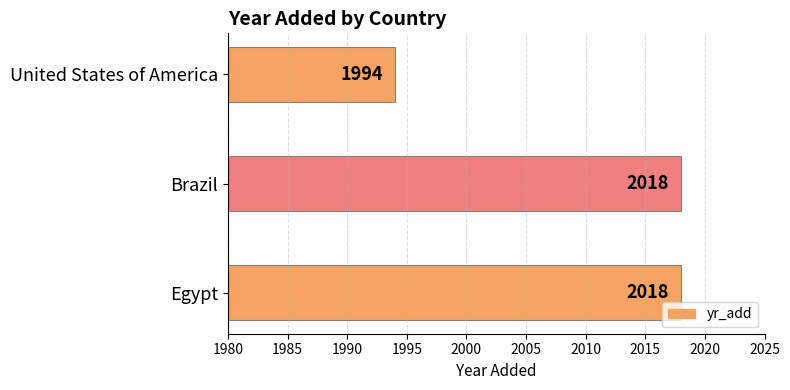

Count the values in the range 1994 to 2018.

3